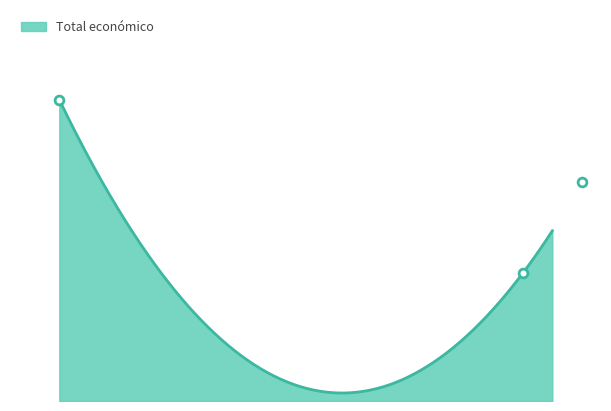

Approximately how many times larger is the value at 2018 compared to 2023?

1.4